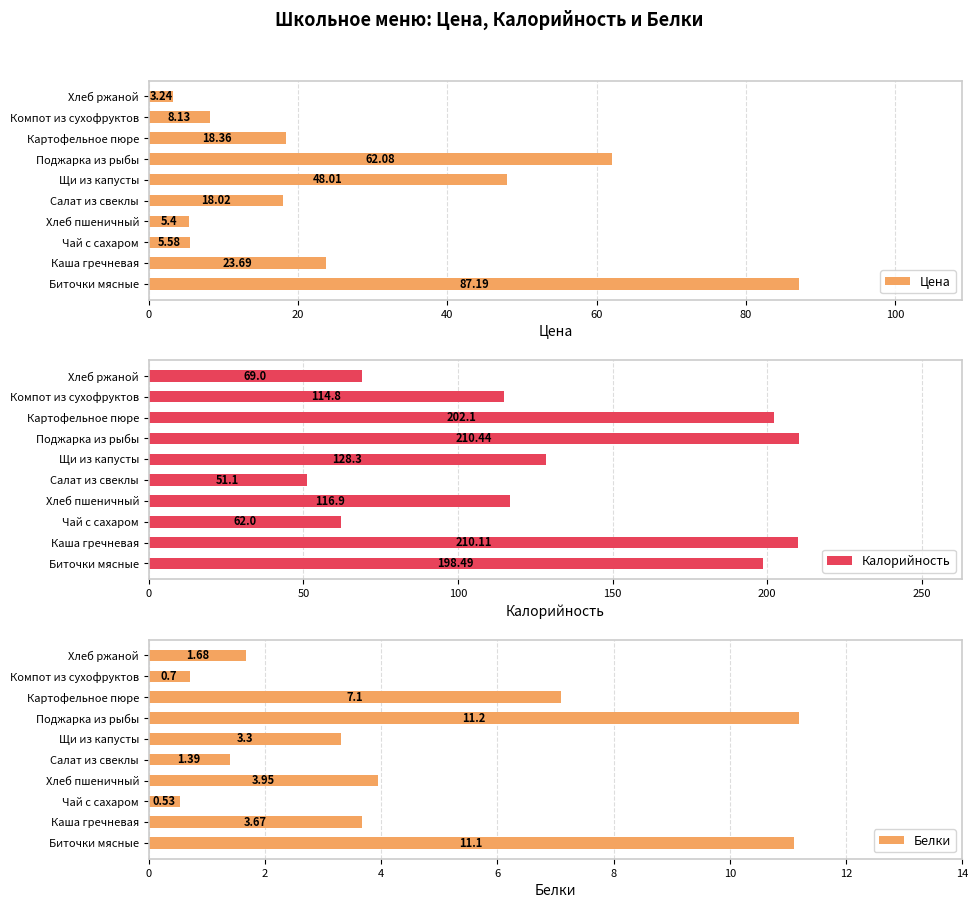

Is it true that Калорийность equals 198.5 at Биточки мясные?

True